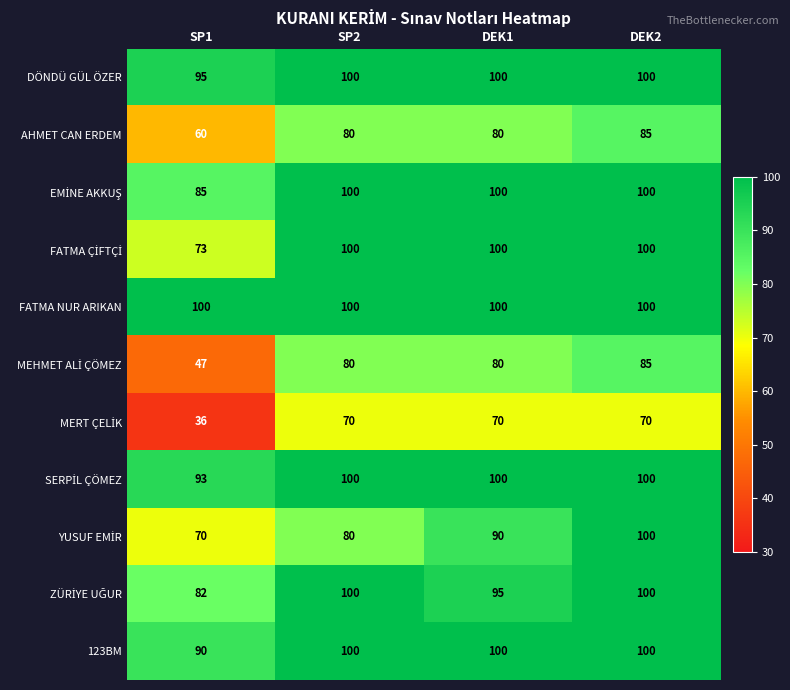

What is the difference between the highest and lowest values at DEK2?

30